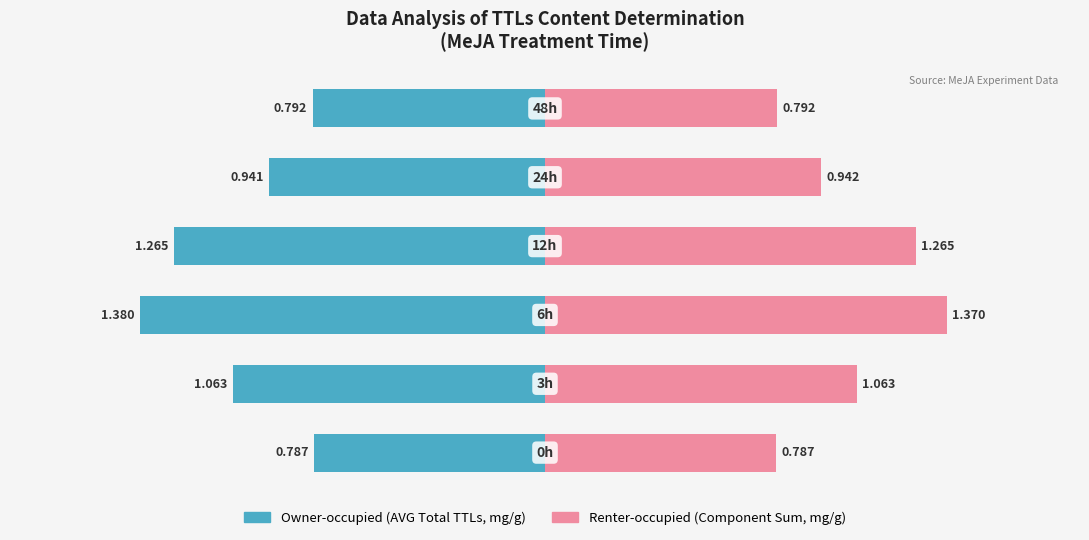

Count the number of data series in this chart.

2